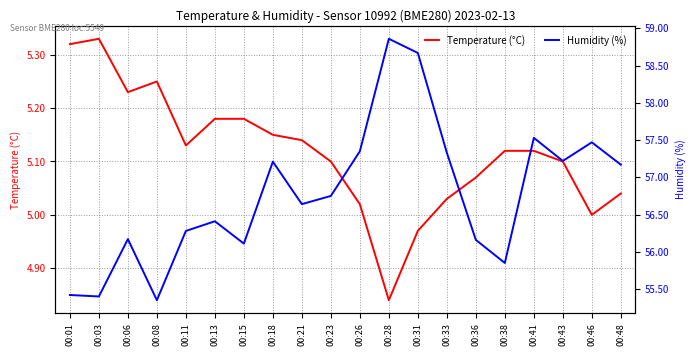

The Temperature (°C) series shows 5.2 at 00:13. True or false?

True